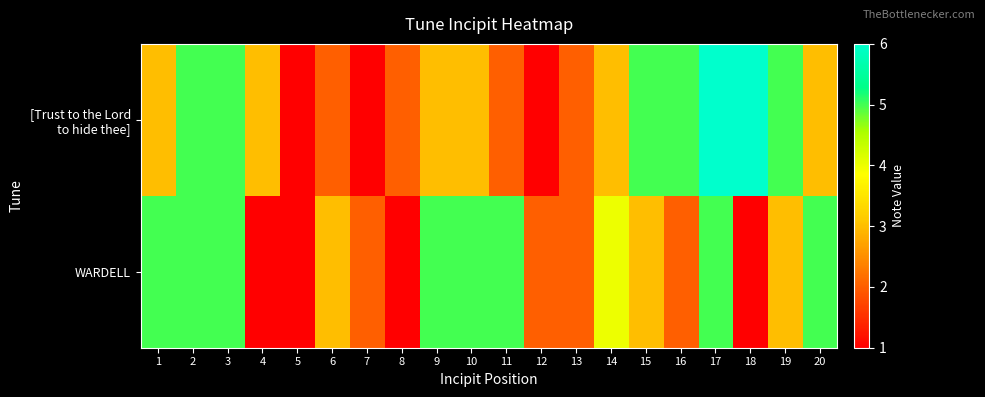

Rank the series by their average value, from highest to lowest.

[Trust to the Lord to hide thee], WARDELL